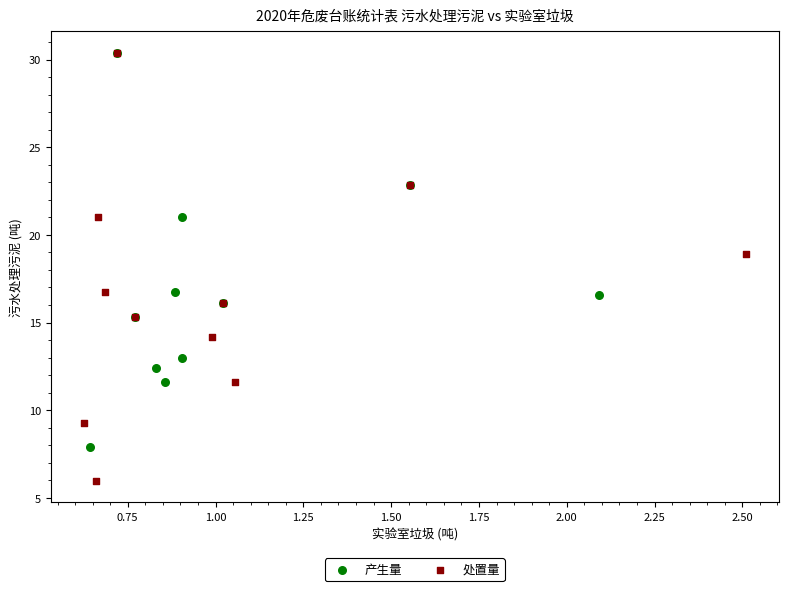

Which series has the widest spread of Y values?

处置量